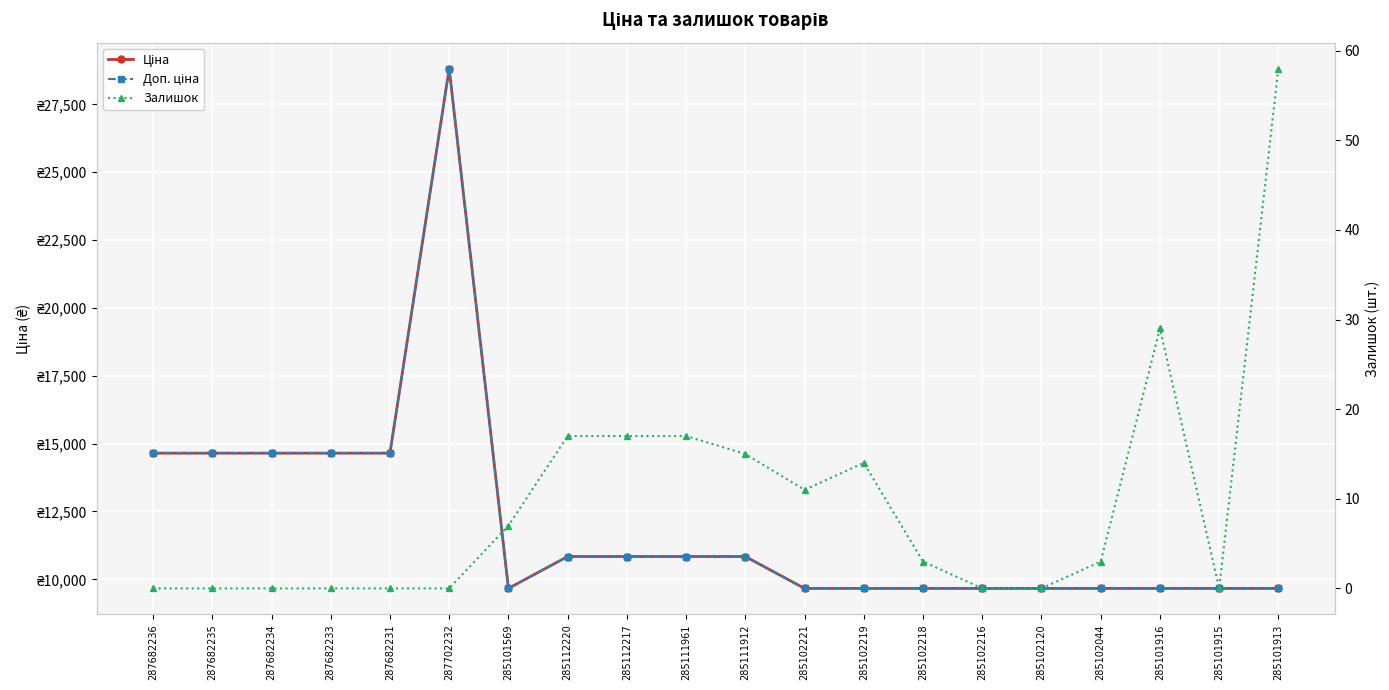

How many interior local valleys does the Доп. ціна series have?

1